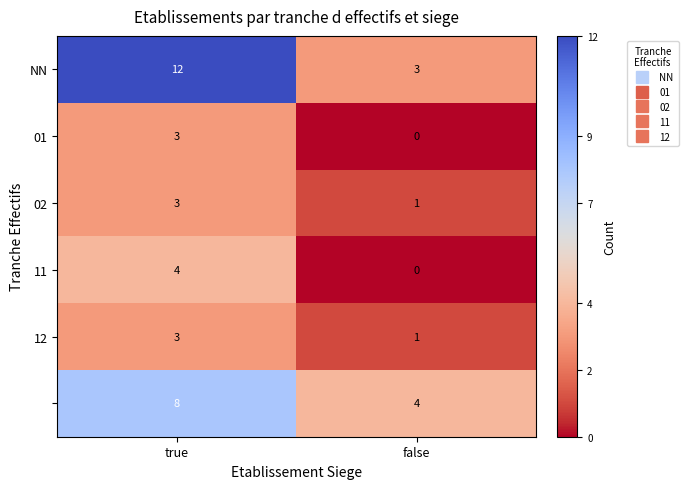

What is the difference between the highest and lowest values at true?

9